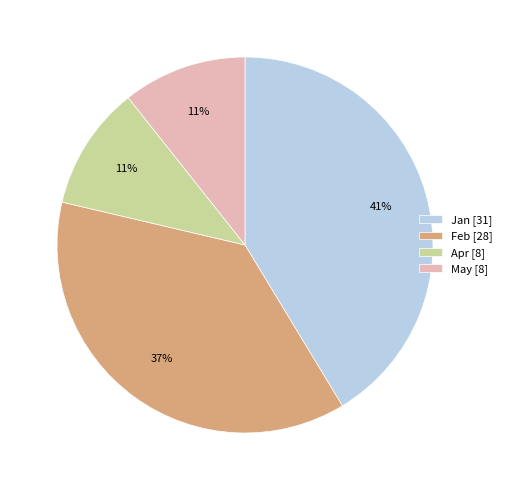

To the nearest percent, what is the average slice percentage?

25%